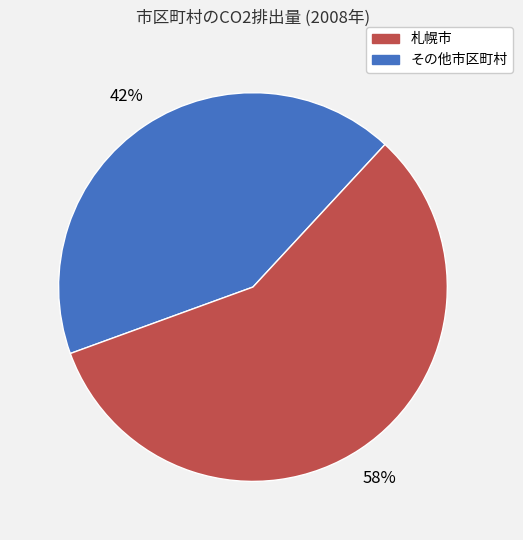

To the nearest percent, what is the average slice percentage?

50%